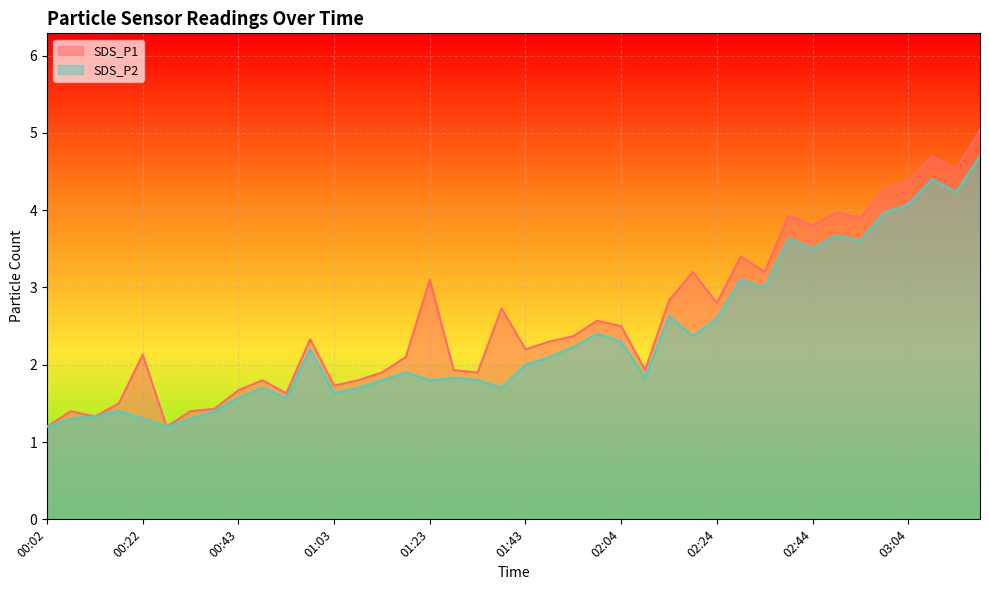

What are all the series names shown in the legend?

SDS_P1, SDS_P2